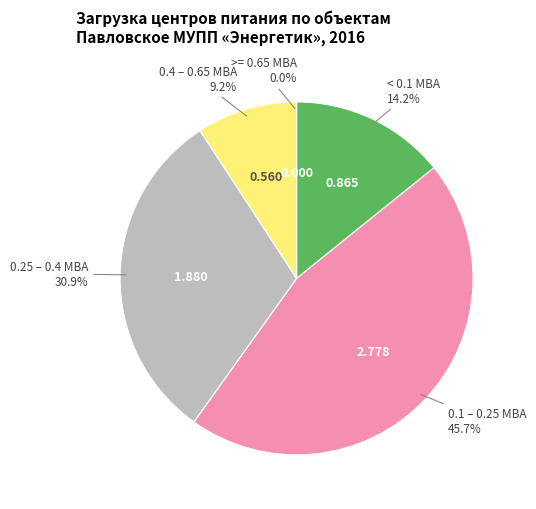

Is it true that 7 is 15% of the pie?

False